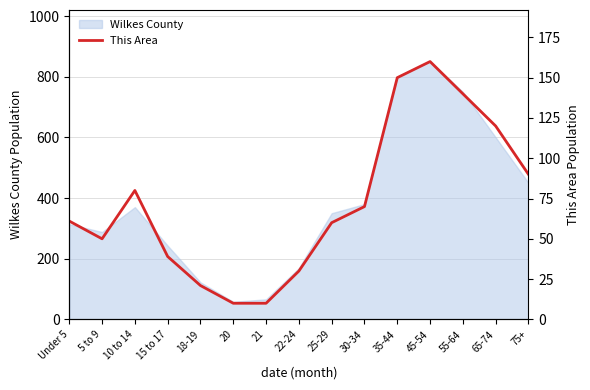

What is the value of the 14th point from the left?

120